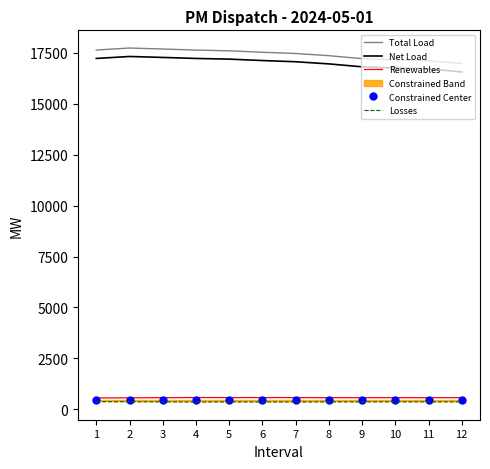

What is the greatest value displayed?

17728.3